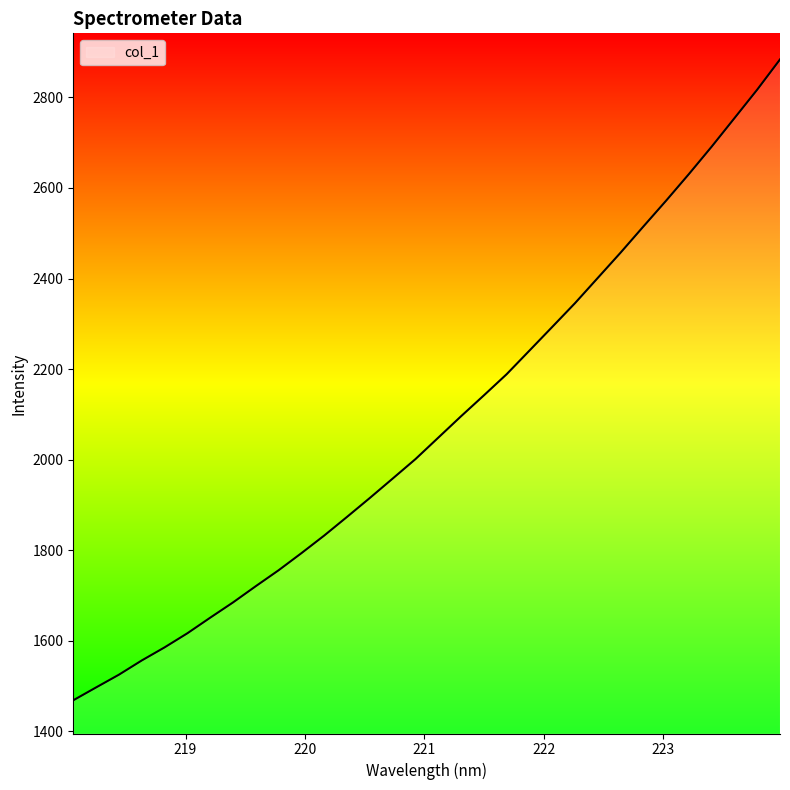

True or false: there are more than 1 points higher than both neighbors.

False